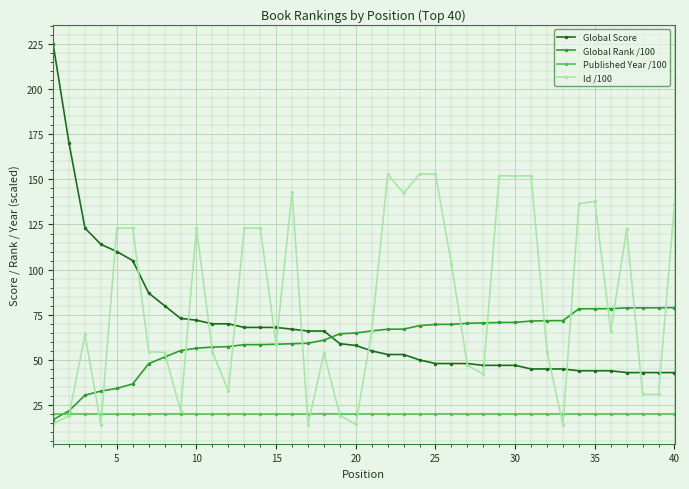

Which series has the widest spread of values?

Global Score